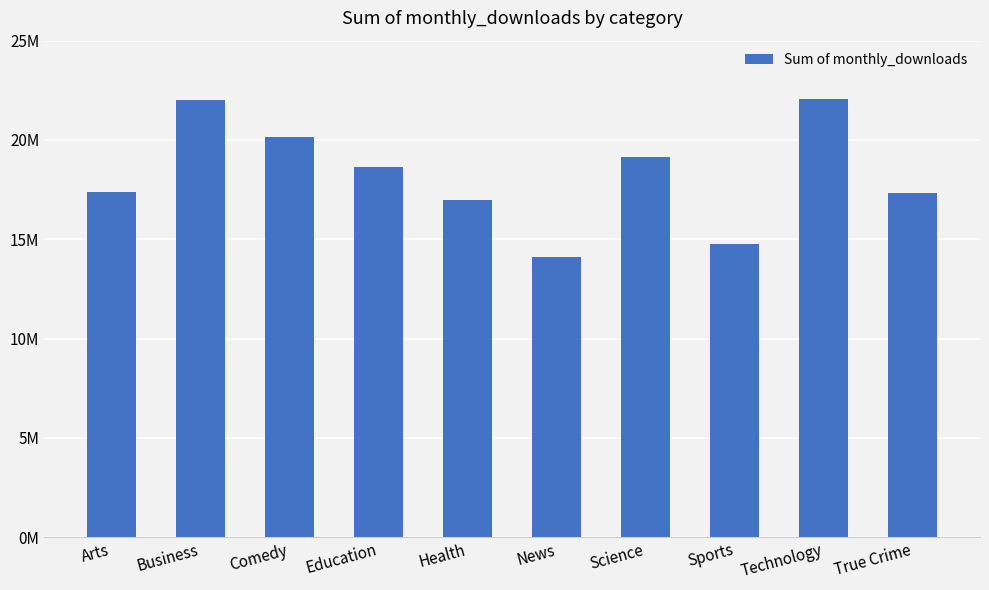

Which label corresponds to the largest value in the chart?

Technology